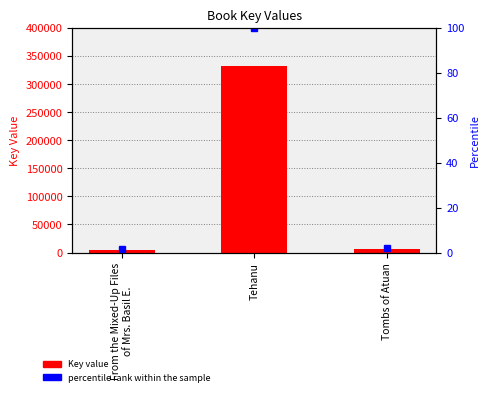

Rank the series by their maximum value, from highest to lowest.

Key, percentile rank within the sample